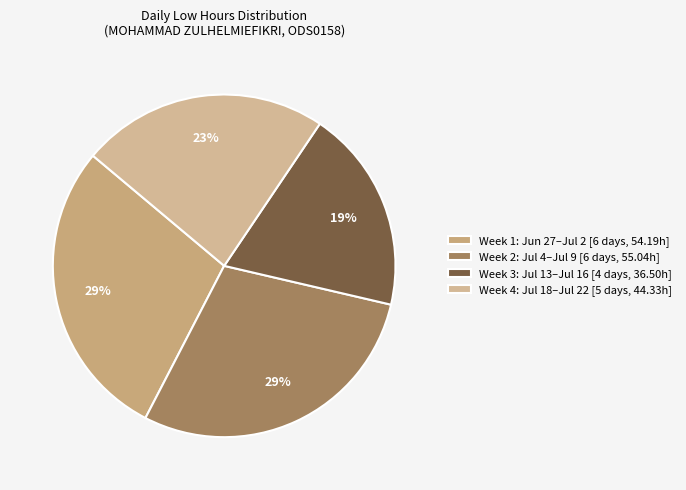

To the nearest percent, what is the average slice percentage?

25%